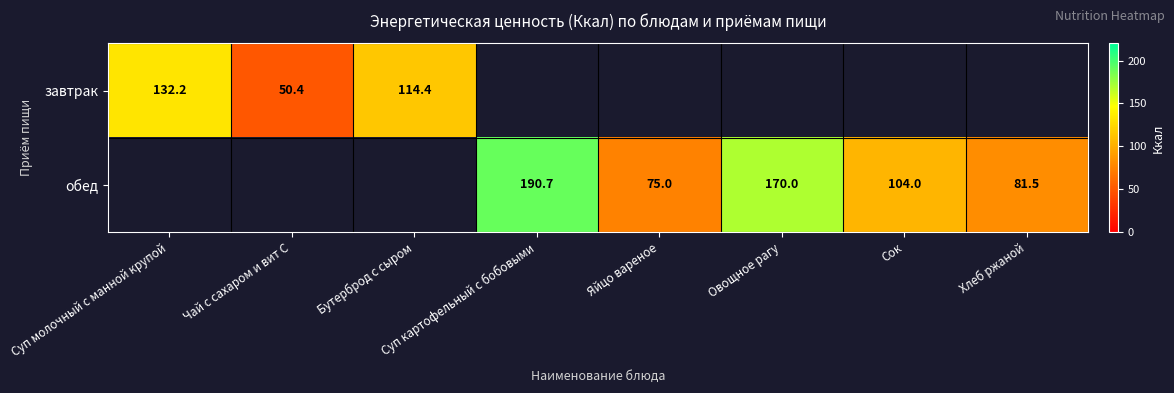

The value of обед at Суп картофельный с бобовыми is 252.0. True or false?

False